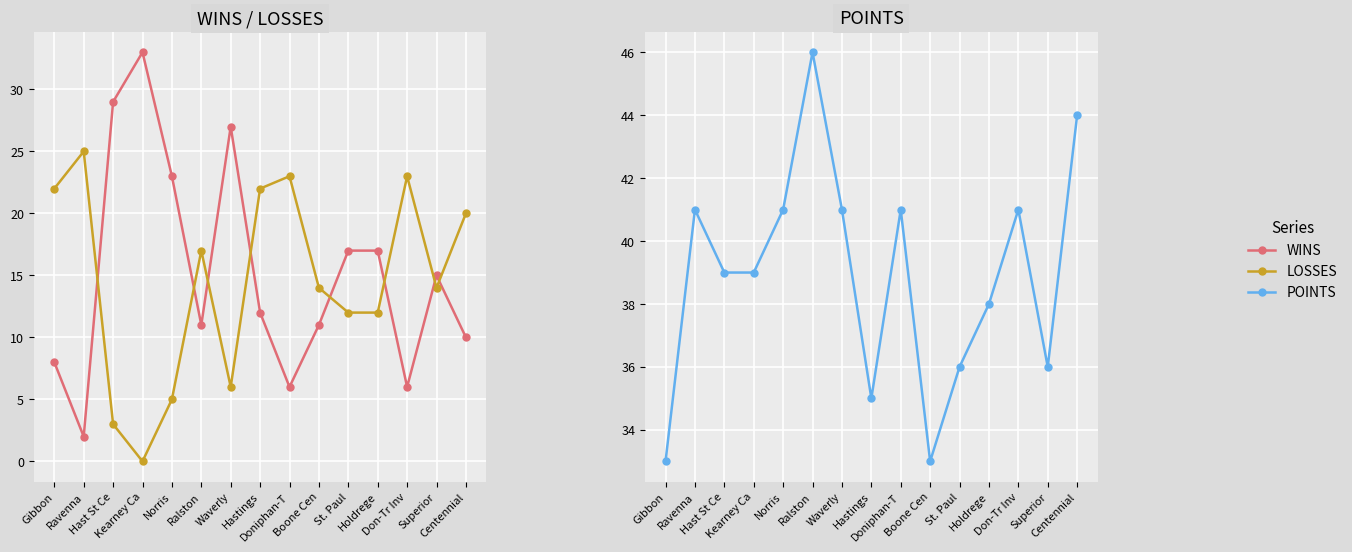

How many lines are shown in the chart?

3